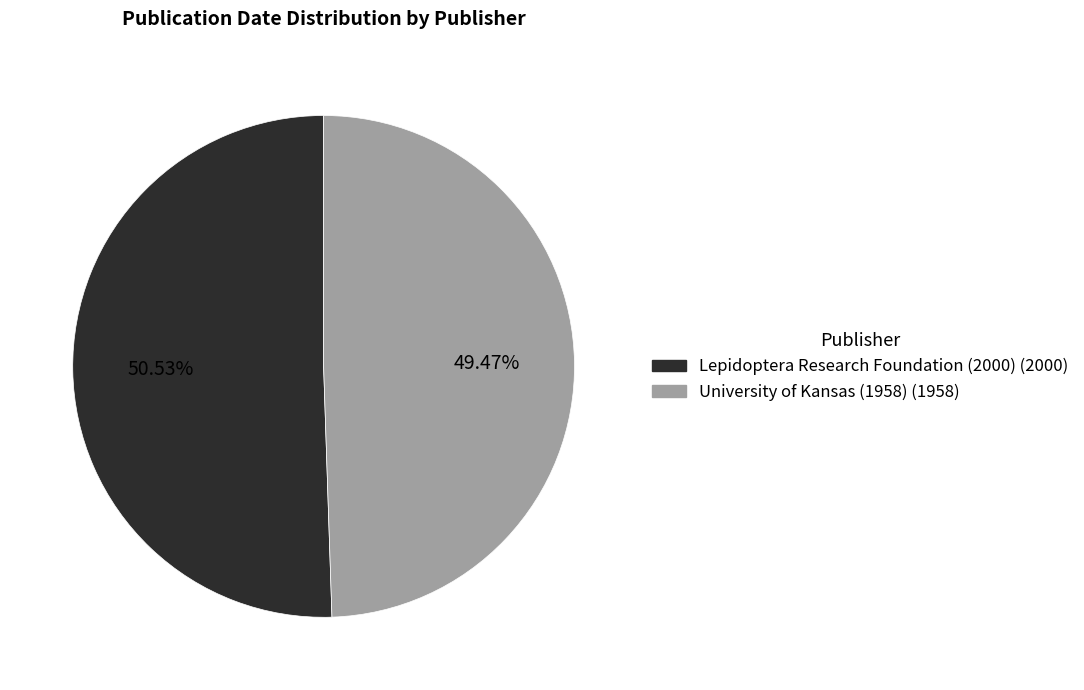

Which has a higher value, University of Kansas (1958) or Lepidoptera Research Foundation (2000)?

Lepidoptera Research Foundation (2000)